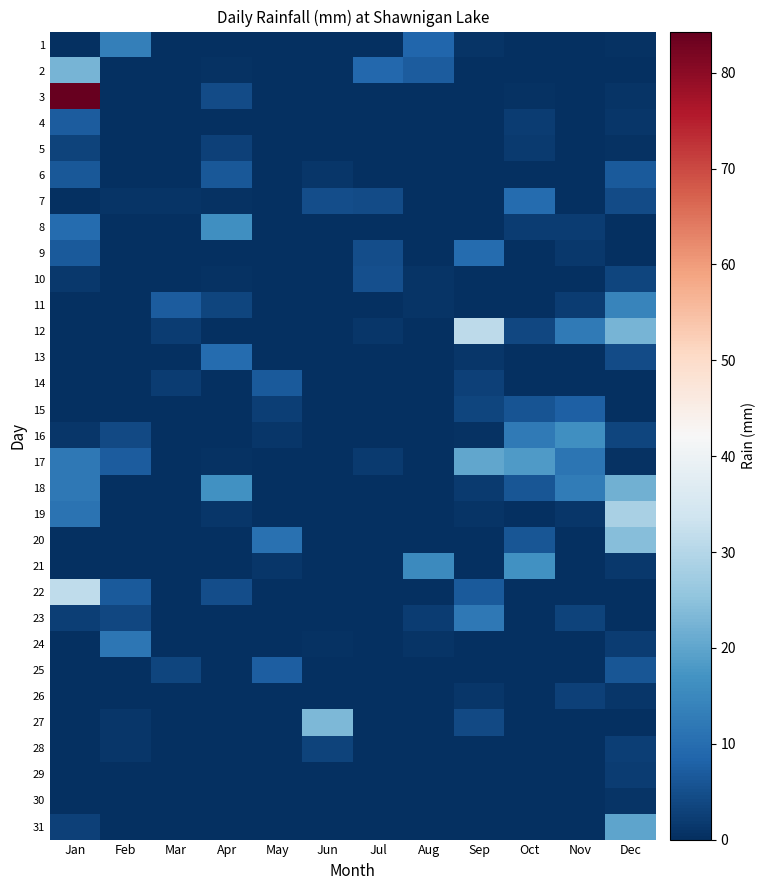

Reading left to right, transcribe all the data shown in this chart.

1: Jan=0.0	Feb=13.2	Mar=0.2	Apr=0.0	May=0.0	Jun=0.0	Jul=0.0	Aug=8.6	Sep=0.8	Oct=0.0	Nov=0.0	Dec=0.5
2: Jan=22.6	Feb=0.2	Mar=0.2	Apr=0.5	May=0.0	Jun=0.0	Jul=8.9	Aug=7.1	Sep=0.0	Oct=0.0	Nov=0.0	Dec=0.2
3: Jan=84.3	Feb=0.2	Mar=0.0	Apr=4.3	May=0.0	Jun=0.0	Jul=0.0	Aug=0.0	Sep=0.0	Oct=0.5	Nov=0.0	Dec=0.8
4: Jan=7.1	Feb=0.0	Mar=0.0	Apr=0.0	May=0.0	Jun=0.0	Jul=0.0	Aug=0.0	Sep=0.0	Oct=2.0	Nov=0.0	Dec=1.0
5: Jan=3.0	Feb=0.2	Mar=0.0	Apr=2.8	May=0.0	Jun=0.0	Jul=0.0	Aug=0.0	Sep=0.0	Oct=1.8	Nov=0.0	Dec=0.5
6: Jan=6.3	Feb=0.0	Mar=0.0	Apr=6.3	May=0.0	Jun=1.0	Jul=0.0	Aug=0.0	Sep=0.0	Oct=0.0	Nov=0.0	Dec=6.6
7: Jan=0.2	Feb=0.8	Mar=0.8	Apr=0.5	May=0.0	Jun=4.8	Jul=4.6	Aug=0.0	Sep=0.0	Oct=9.7	Nov=0.0	Dec=4.6
8: Jan=9.7	Feb=0.2	Mar=0.0	Apr=16.3	May=0.0	Jun=0.0	Jul=0.0	Aug=0.0	Sep=0.0	Oct=2.0	Nov=2.0	Dec=0.2
9: Jan=6.6	Feb=0.0	Mar=0.0	Apr=0.2	May=0.0	Jun=0.0	Jul=4.8	Aug=0.0	Sep=9.7	Oct=0.2	Nov=1.5	Dec=0.0
10: Jan=1.5	Feb=0.0	Mar=0.2	Apr=0.5	May=0.0	Jun=0.0	Jul=5.1	Aug=0.8	Sep=0.0	Oct=0.0	Nov=0.2	Dec=3.6
11: Jan=0.0	Feb=0.0	Mar=7.1	Apr=3.6	May=0.0	Jun=0.0	Jul=0.2	Aug=0.8	Sep=0.0	Oct=0.0	Nov=2.0	Dec=14.2
12: Jan=0.0	Feb=0.0	Mar=2.0	Apr=0.0	May=0.0	Jun=0.0	Jul=1.0	Aug=0.0	Sep=31.0	Oct=3.8	Nov=12.2	Dec=22.6
13: Jan=0.0	Feb=0.0	Mar=0.0	Apr=9.7	May=0.0	Jun=0.0	Jul=0.0	Aug=0.0	Sep=1.0	Oct=0.2	Nov=0.0	Dec=4.3
14: Jan=0.2	Feb=0.0	Mar=2.0	Apr=0.0	May=6.9	Jun=0.0	Jul=0.0	Aug=0.0	Sep=2.8	Oct=0.0	Nov=0.0	Dec=0.0
15: Jan=0.2	Feb=0.2	Mar=0.2	Apr=0.0	May=2.5	Jun=0.0	Jul=0.0	Aug=0.0	Sep=3.6	Oct=5.8	Nov=7.9	Dec=0.0
16: Jan=1.0	Feb=4.1	Mar=0.0	Apr=0.2	May=1.0	Jun=0.0	Jul=0.0	Aug=0.0	Sep=0.5	Oct=12.4	Nov=16.3	Dec=3.3
17: Jan=11.9	Feb=7.1	Mar=0.0	Apr=0.5	May=0.0	Jun=0.0	Jul=1.8	Aug=0.0	Sep=20.3	Oct=18.3	Nov=11.4	Dec=0.5
18: Jan=11.9	Feb=0.2	Mar=0.0	Apr=16.5	May=0.0	Jun=0.0	Jul=0.0	Aug=0.0	Sep=1.8	Oct=6.1	Nov=12.7	Dec=21.8
19: Jan=10.9	Feb=0.0	Mar=0.0	Apr=1.0	May=0.0	Jun=0.0	Jul=0.0	Aug=0.0	Sep=0.8	Oct=0.0	Nov=1.0	Dec=28.4
20: Jan=0.0	Feb=0.0	Mar=0.0	Apr=0.0	May=10.7	Jun=0.2	Jul=0.0	Aug=0.0	Sep=0.0	Oct=6.1	Nov=0.0	Dec=24.1
21: Jan=0.2	Feb=0.0	Mar=0.0	Apr=0.0	May=1.0	Jun=0.0	Jul=0.0	Aug=15.2	Sep=0.2	Oct=16.5	Nov=0.2	Dec=1.5
22: Jan=31.5	Feb=6.6	Mar=0.0	Apr=4.8	May=0.0	Jun=0.0	Jul=0.0	Aug=0.0	Sep=6.9	Oct=0.0	Nov=0.0	Dec=0.2
23: Jan=2.5	Feb=3.8	Mar=0.2	Apr=0.2	May=0.0	Jun=0.0	Jul=0.0	Aug=2.3	Sep=11.9	Oct=0.0	Nov=3.0	Dec=0.2
24: Jan=0.0	Feb=11.7	Mar=0.0	Apr=0.0	May=0.0	Jun=0.5	Jul=0.0	Aug=0.8	Sep=0.2	Oct=0.0	Nov=0.0	Dec=2.3
25: Jan=0.0	Feb=0.2	Mar=3.6	Apr=0.0	May=7.4	Jun=0.0	Jul=0.0	Aug=0.0	Sep=0.0	Oct=0.2	Nov=0.0	Dec=6.1
26: Jan=0.0	Feb=0.0	Mar=0.0	Apr=0.0	May=0.0	Jun=0.0	Jul=0.0	Aug=0.0	Sep=1.0	Oct=0.0	Nov=2.8	Dec=1.0
27: Jan=0.0	Feb=1.0	Mar=0.0	Apr=0.0	May=0.0	Jun=23.1	Jul=0.0	Aug=0.0	Sep=4.1	Oct=0.0	Nov=0.0	Dec=0.2
28: Jan=0.2	Feb=1.3	Mar=0.0	Apr=0.0	May=0.0	Jun=3.0	Jul=0.0	Aug=0.0	Sep=0.0	Oct=0.0	Nov=0.0	Dec=2.5
29: Jan=0.0	Feb=0.0	Mar=0.0	Apr=0.0	May=0.0	Jun=0.2	Jul=0.0	Aug=0.0	Sep=0.0	Oct=0.0	Nov=0.0	Dec=2.3
30: Jan=0.0	Feb=0.0	Mar=0.0	Apr=0.0	May=0.0	Jun=0.0	Jul=0.0	Aug=0.0	Sep=0.0	Oct=0.0	Nov=0.0	Dec=0.8
31: Jan=2.8	Feb=0.0	Mar=0.0	Apr=0.0	May=0.0	Jun=0.0	Jul=0.0	Aug=0.2	Sep=0.0	Oct=0.0	Nov=0.0	Dec=19.8